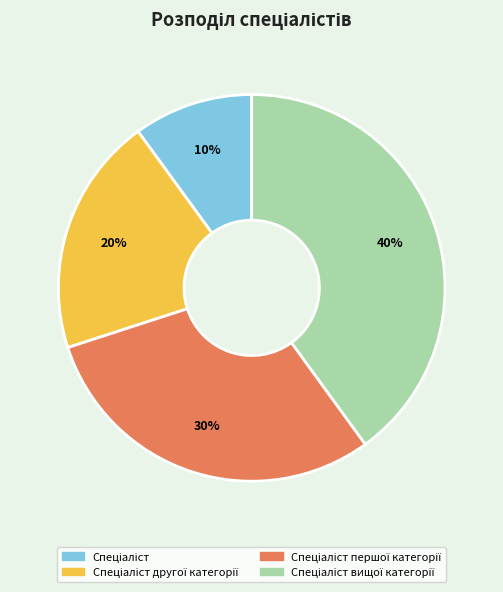

Does any single category account for the majority?

No